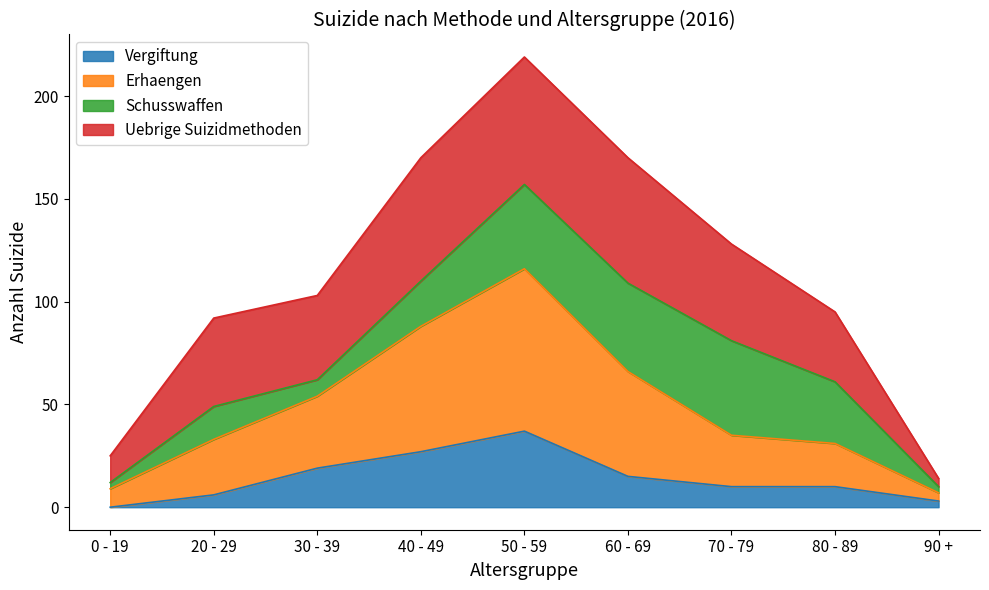

At which category is the sum across all series the highest?

50 - 59